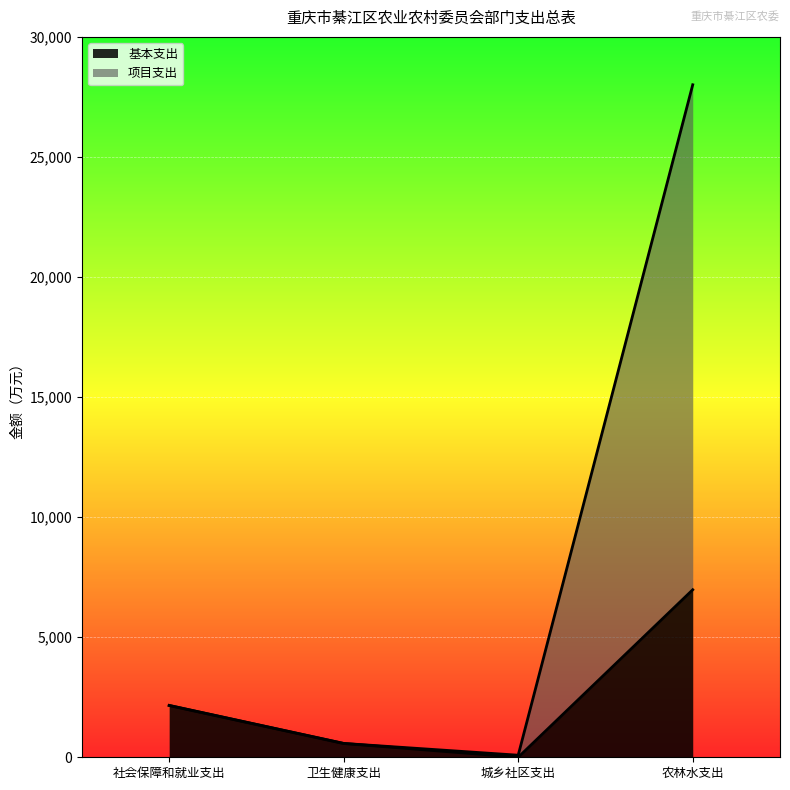

True or false: 基本支出 and 项目支出 intersect in this chart.

False